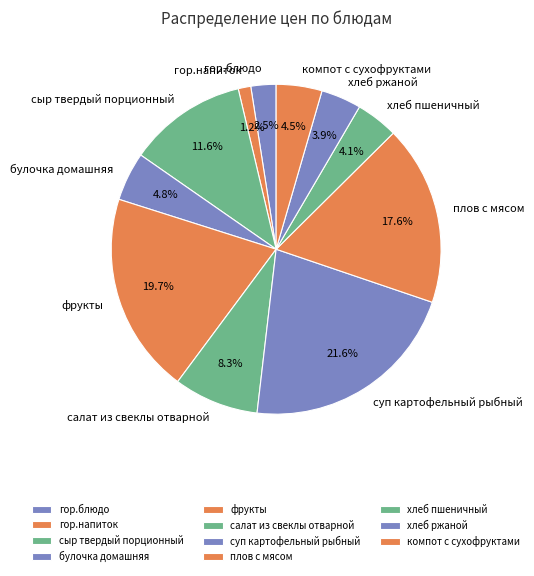

Which has a higher value, фрукты or гор.блюдо?

фрукты